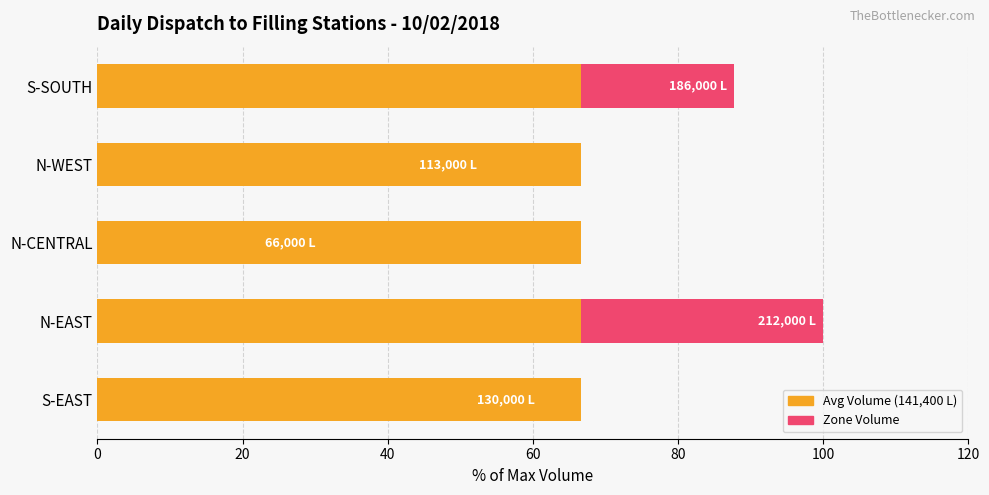

What is the average value of the Volume (Litres) series?

66.7